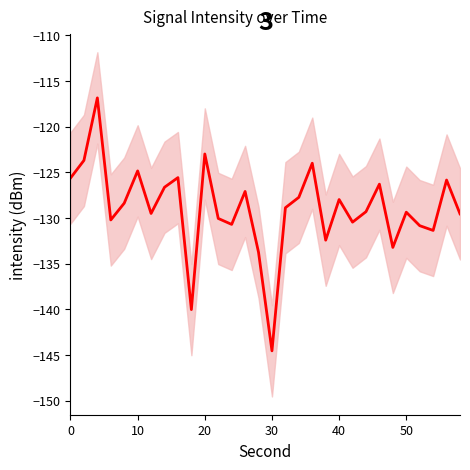

What is the value of the 16th point from the left?

-144.6